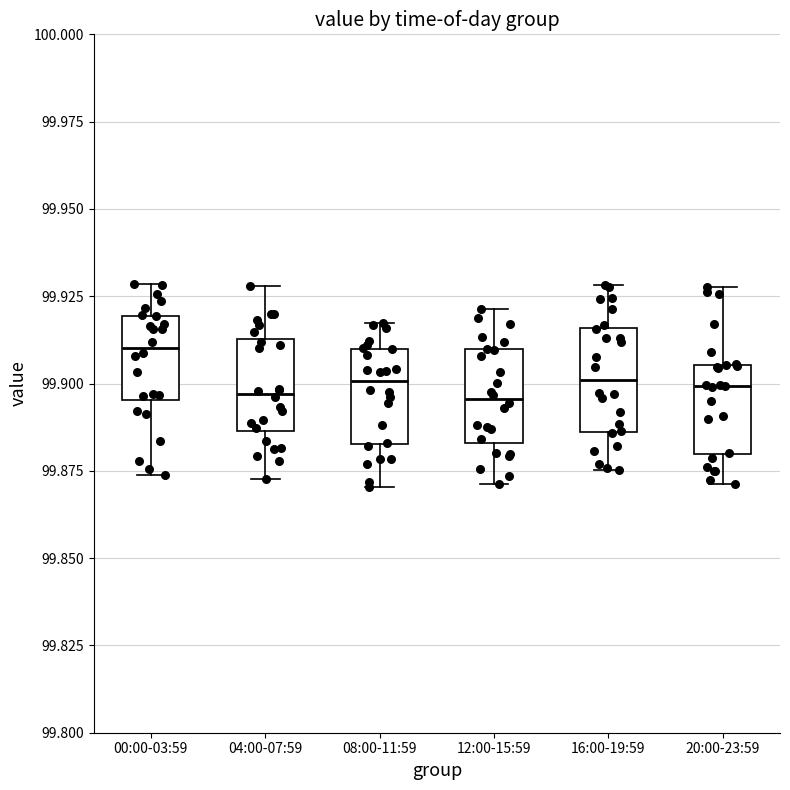

Where does the upper whisker of the box for 16:00-19:59 end on the y-axis? The values are not printed on the chart, so give them approximately, as read against the axis.

99.930